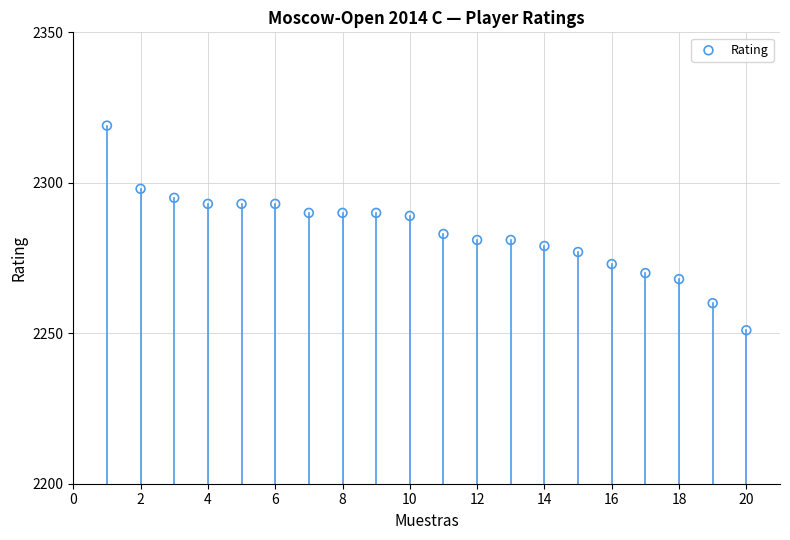

What Y value in the scatter plot is closest to 2285?

2283